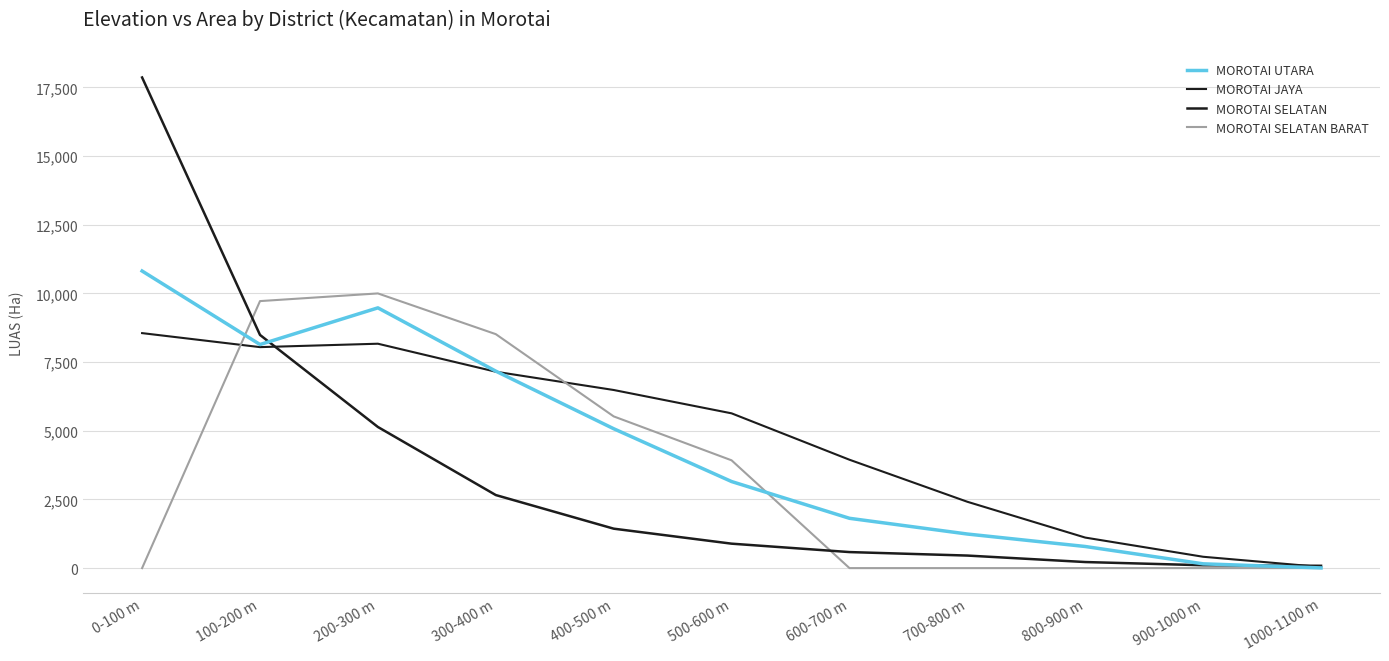

The value of MOROTAI JAYA at 700-800 m is 3819.5. True or false?

False